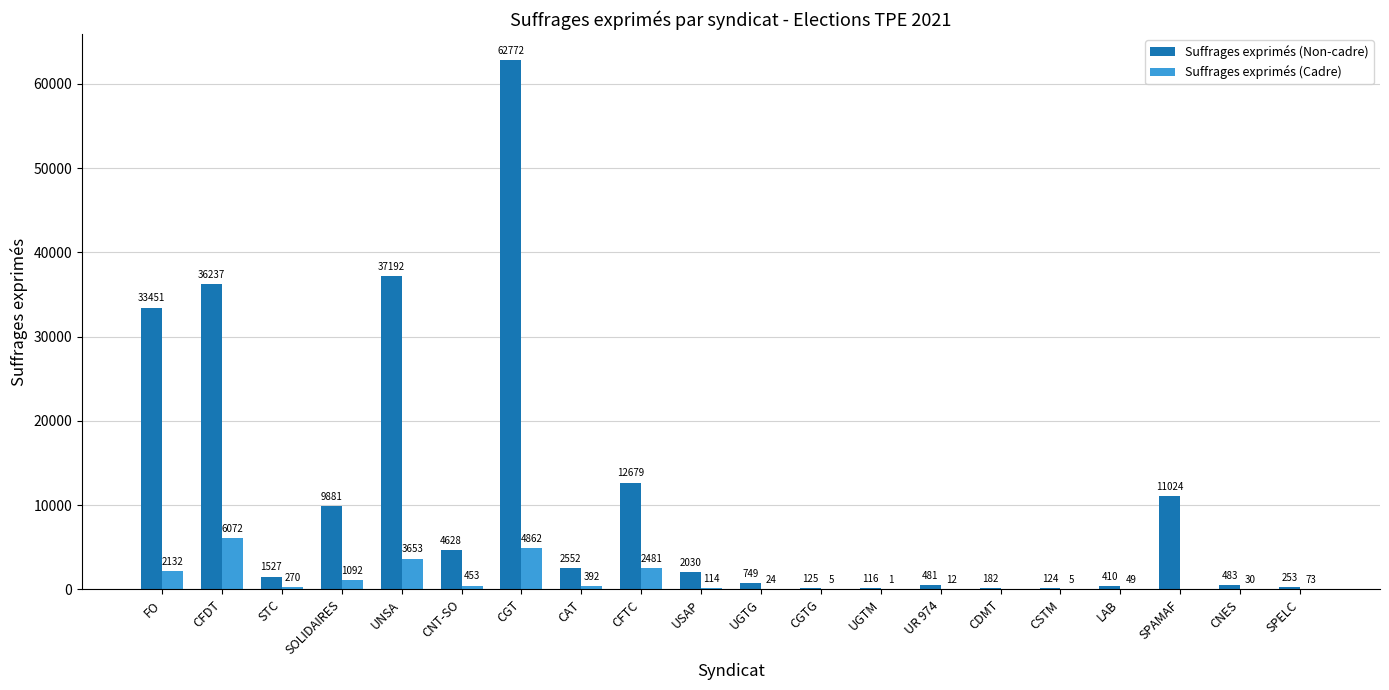

Reading right to left, what are all the values shown in this chart?

Suffrages exprimés (Non-cadre): SPELC=253	CNES=483	SPAMAF=11024	LAB=410	CSTM=124	CDMT=182	UR 974=481	UGTM=116	CGTG=125	UGTG=749	USAP=2030	CFTC=12679	CAT=2552	CGT=62772	CNT-SO=4628	UNSA=37192	SOLIDAIRES=9881	STC=1527	CFDT=36237	FO=33451
Suffrages exprimés (Cadre): SPELC=73	CNES=30	SPAMAF=0	LAB=49	CSTM=5	CDMT=0	UR 974=12	UGTM=1	CGTG=5	UGTG=24	USAP=114	CFTC=2481	CAT=392	CGT=4862	CNT-SO=453	UNSA=3653	SOLIDAIRES=1092	STC=270	CFDT=6072	FO=2132